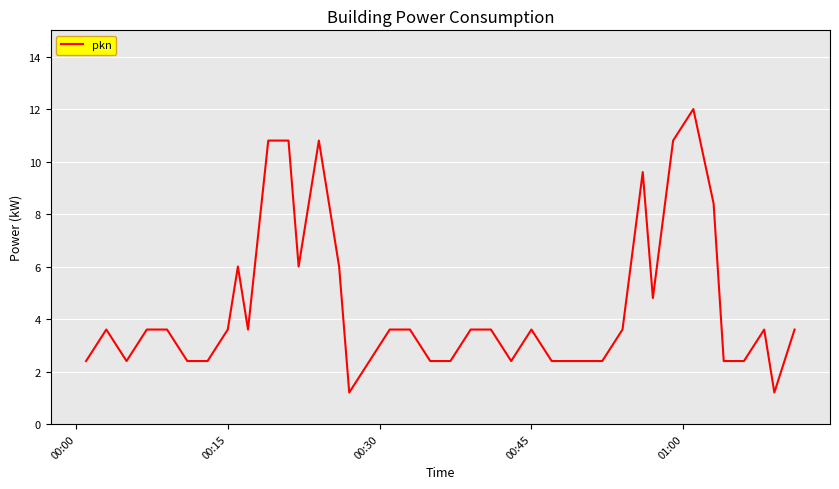

Does the chart display data point markers on the line(s)?

No